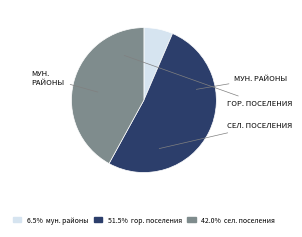

Is there any slice that represents more than half of the pie?

Yes